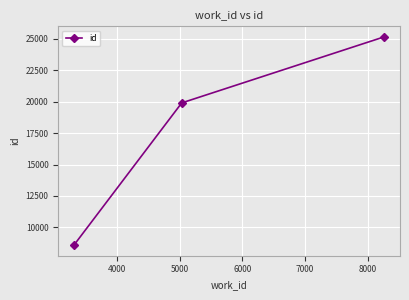

What is the minimum value shown in the chart?

8576